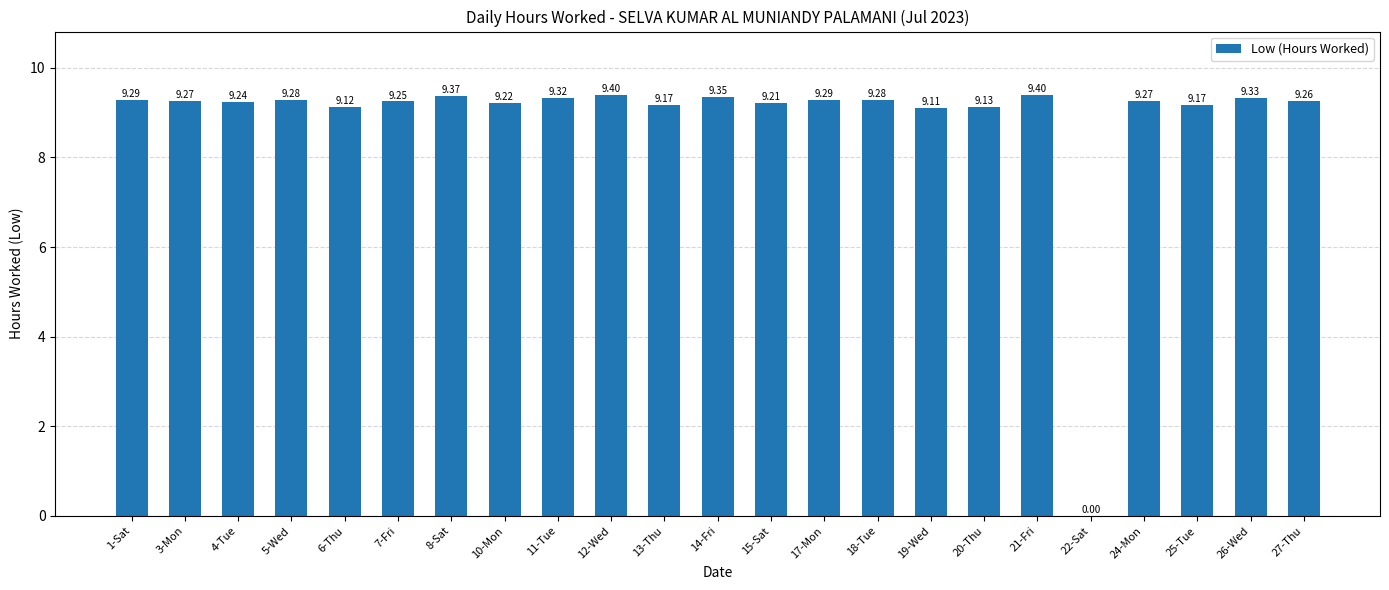

True or false: the data shows 15.0 at 19-Wed.

False